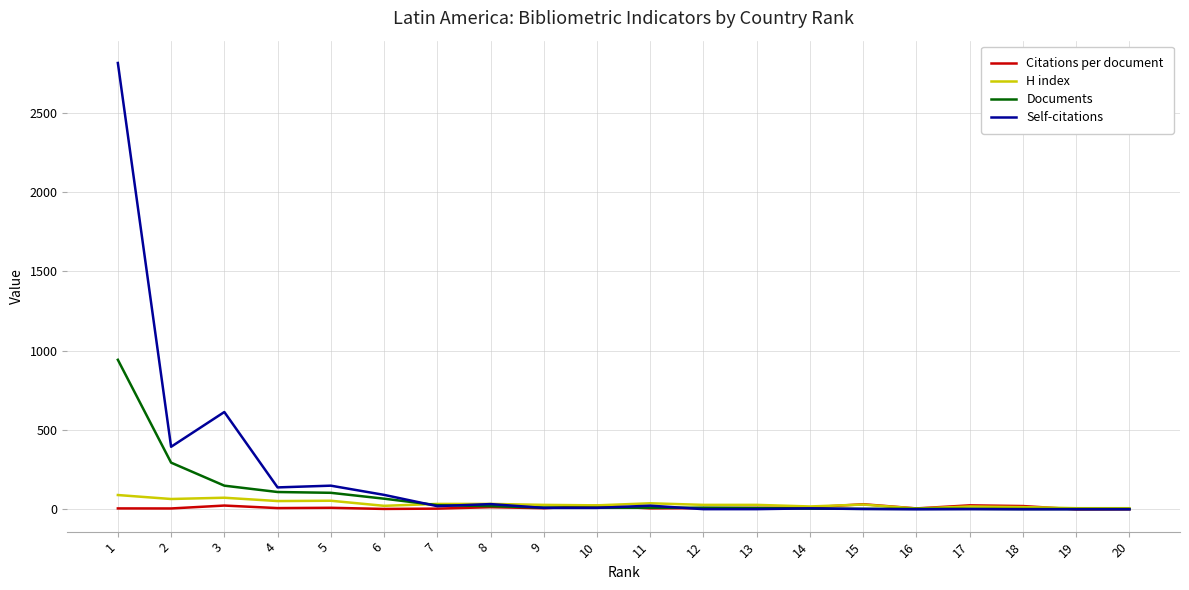

What is the greatest value displayed?

2812.0